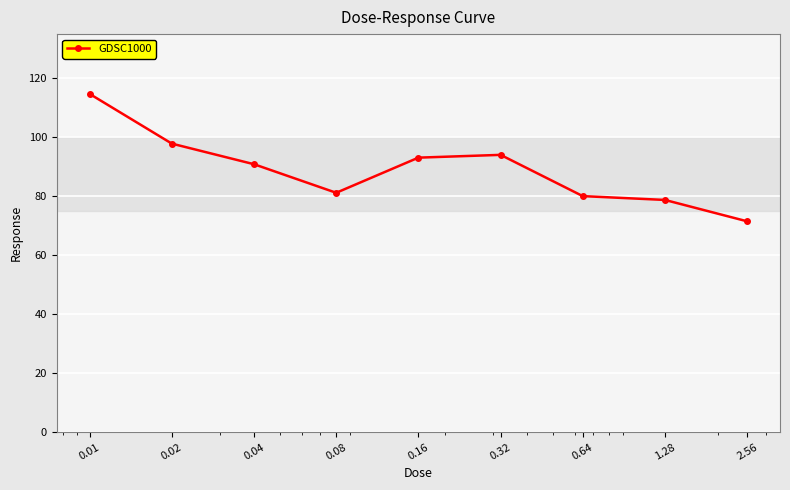

What is the smallest value displayed?

71.5